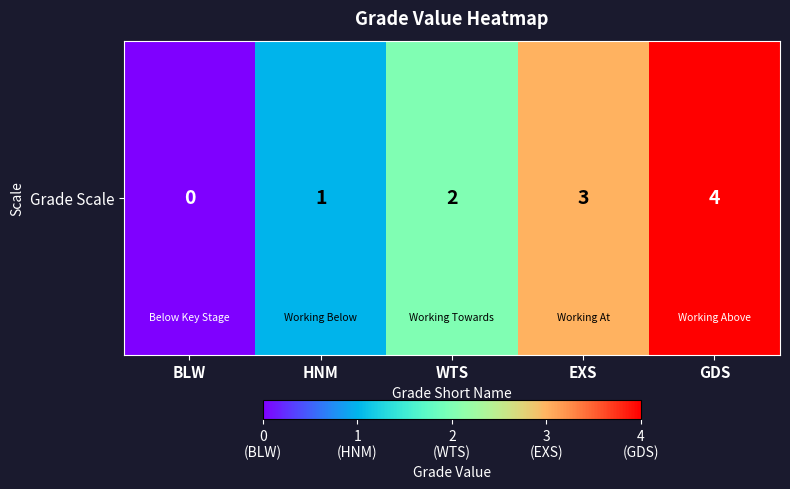

The chart shows a value of 0 at HNM. True or false?

False